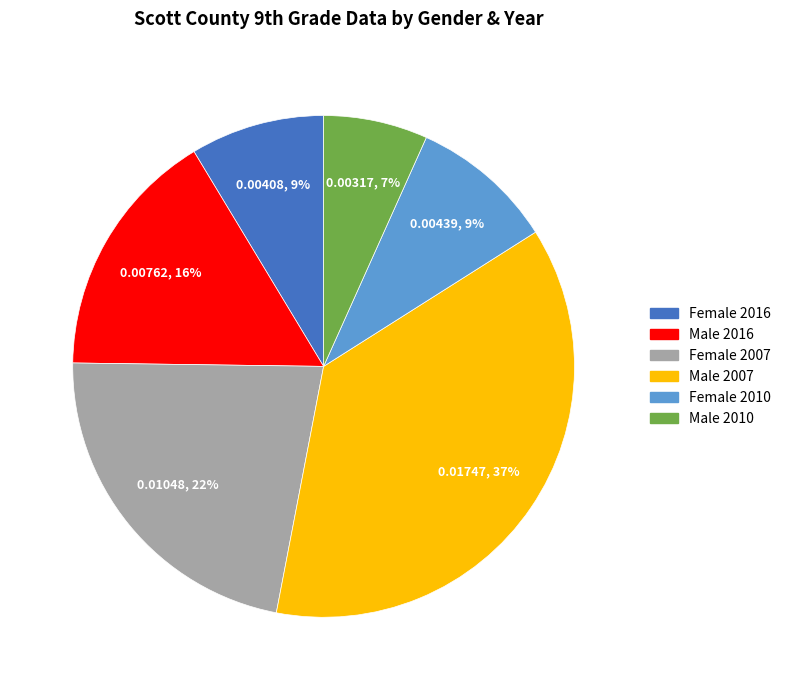

What is the smallest slice in the pie chart?

Male 2010